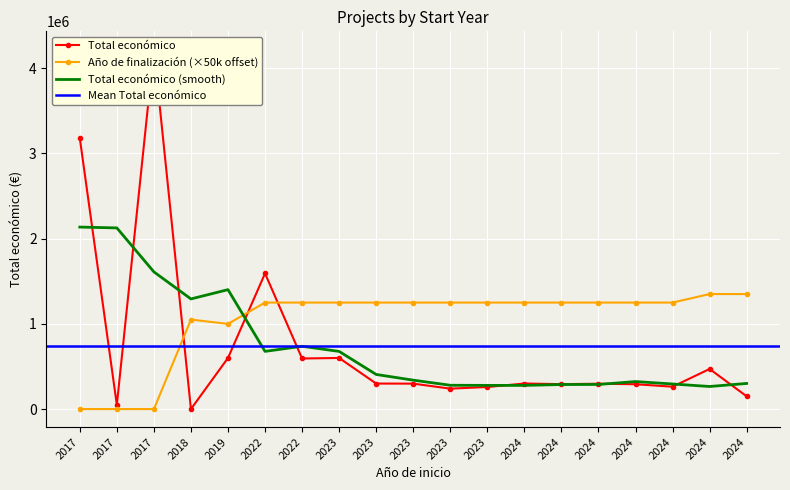

How many values in Total económico are above zero?

18